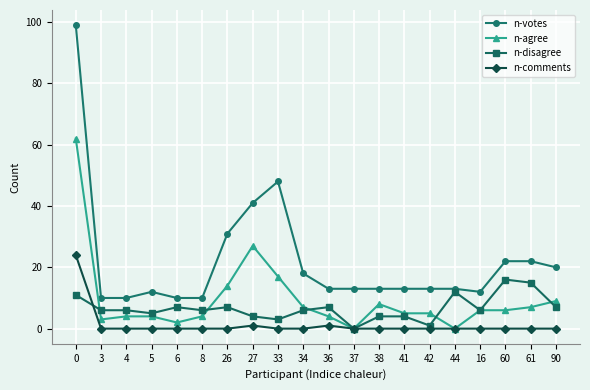

What is the difference between the highest and lowest values at 34?

18